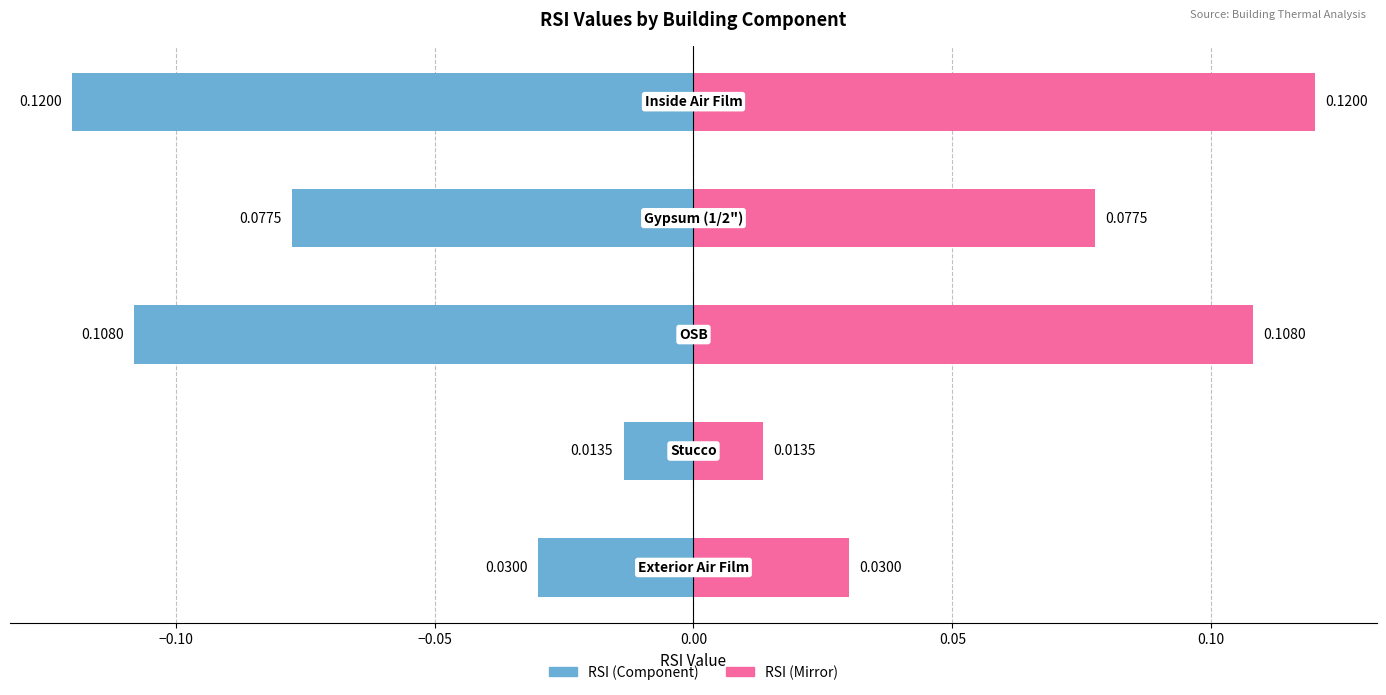

Rank the series by their maximum value, from lowest to highest.

RSI (left), RSI (right)